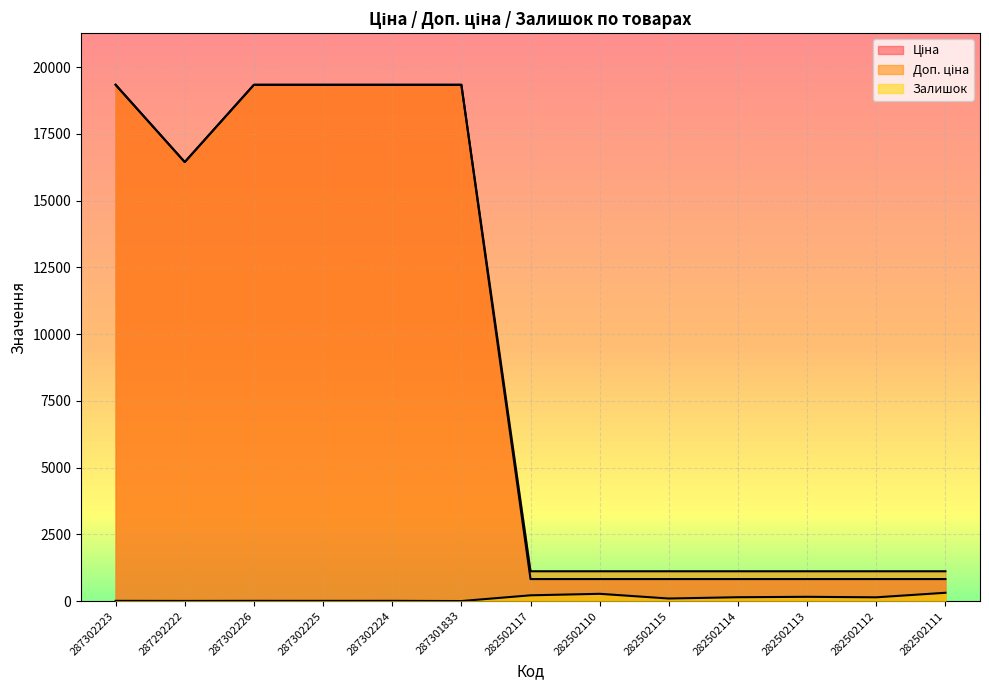

Does the chart display data point markers on the line(s)?

No